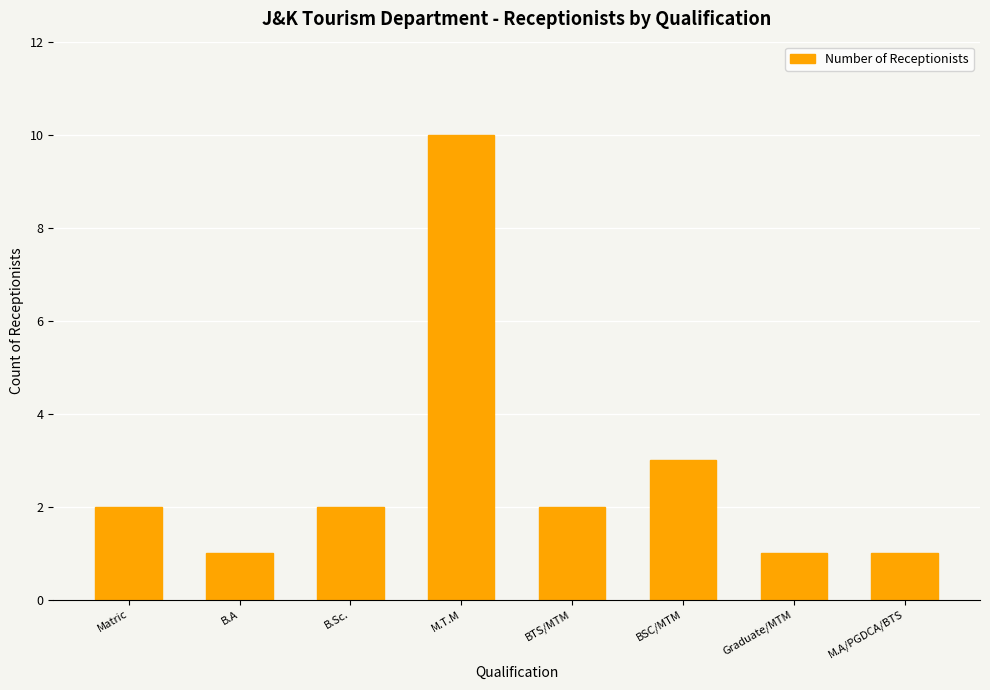

What is the label of the 8th bar from the left?

M.A/PGDCA/BTS